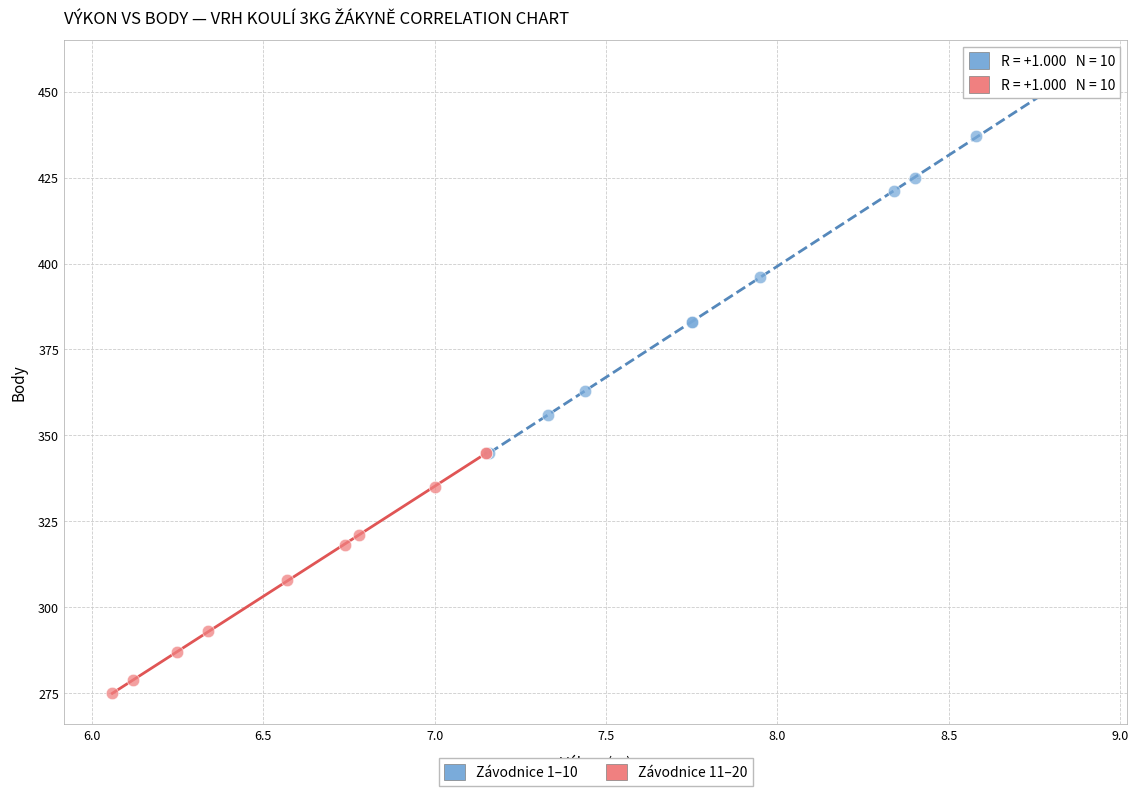

Which series has the widest spread of Y values?

Závodnice 1–10